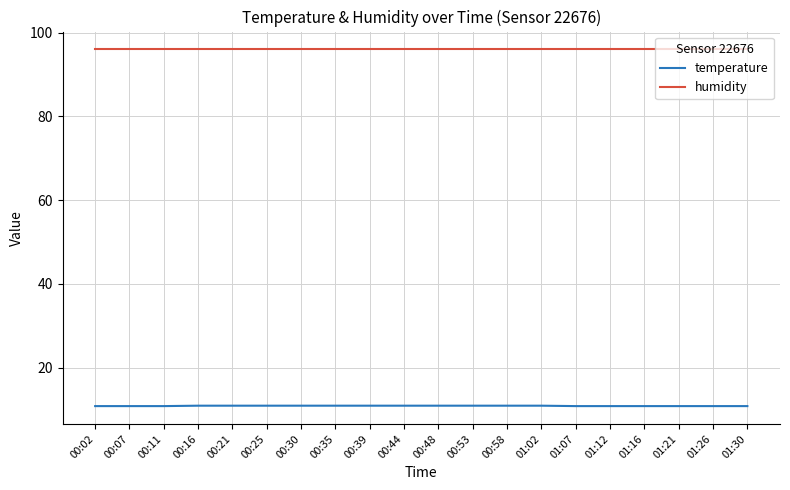

What is the maximum value shown in the chart?

96.0